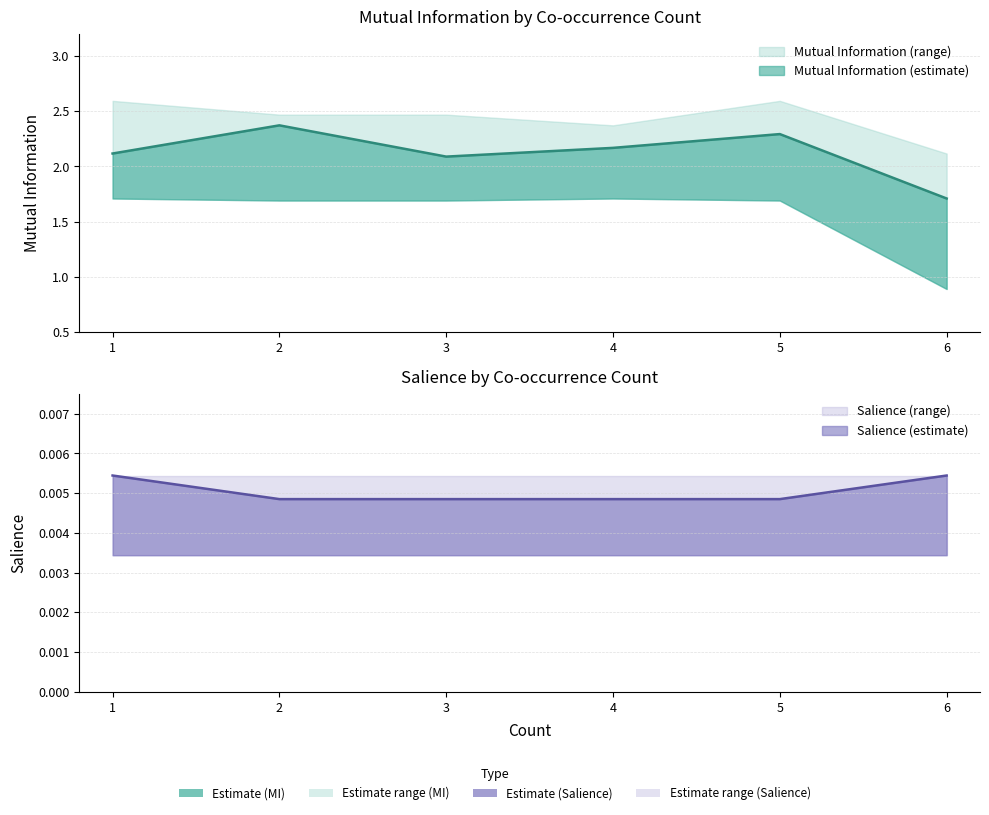

Count the Salience values in the range 0 to 1.

6